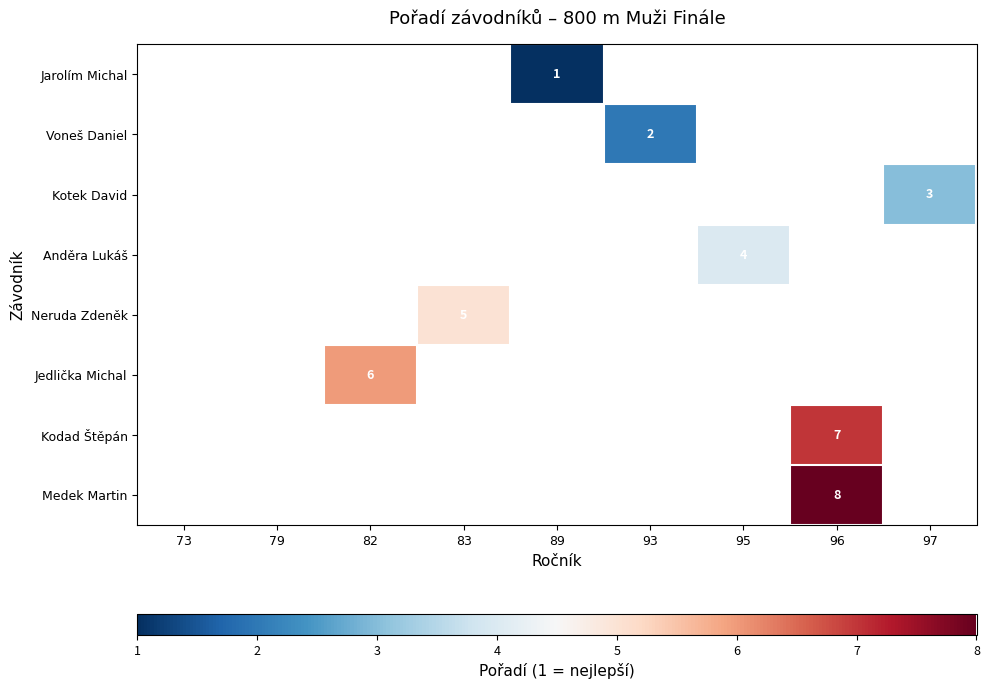

The Neruda Zdeněk series shows 5 at 83. True or false?

True